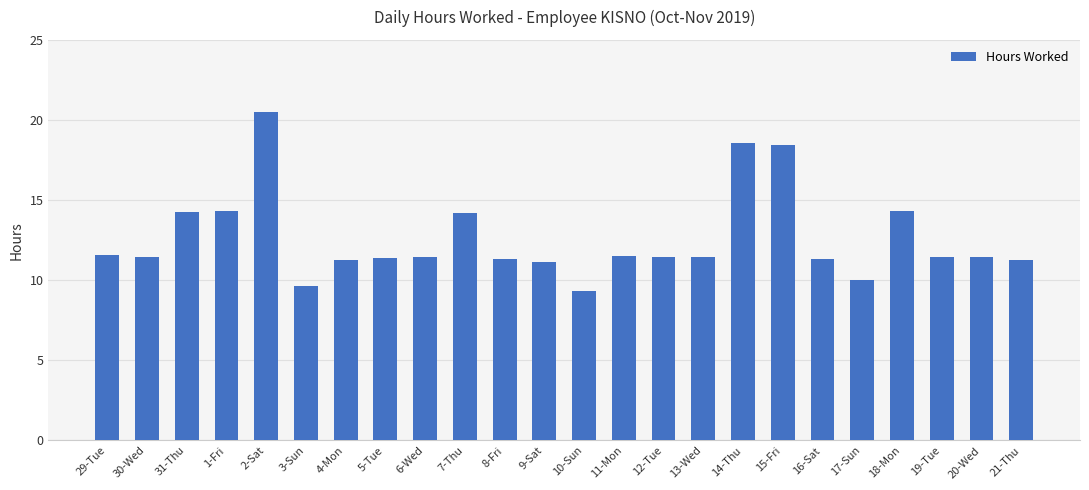

What is the ratio of the value at 29-Tue to the value at 2-Sat?

0.6